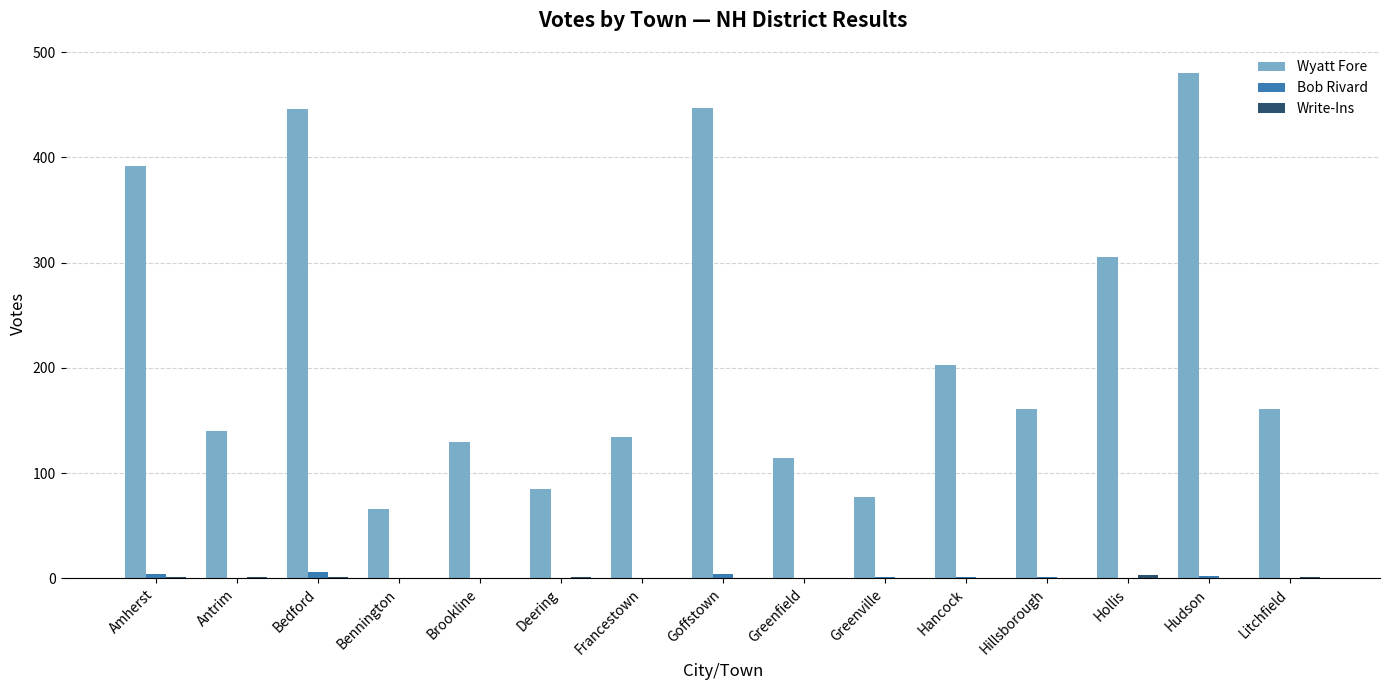

Which series has the largest total across all categories?

Wyatt Fore